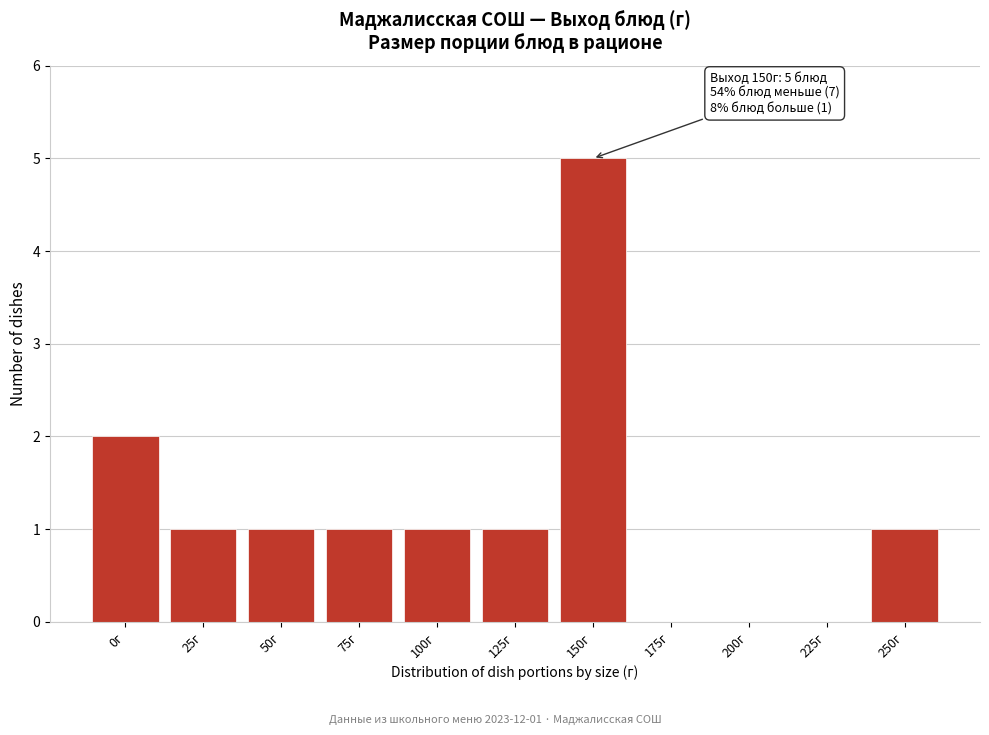

Reading left to right, list all the values displayed in this chart.

0г=2	25г=1	50г=1	75г=1	100г=1	125г=1	150г=5	175г=0	200г=0	225г=0	250г=1